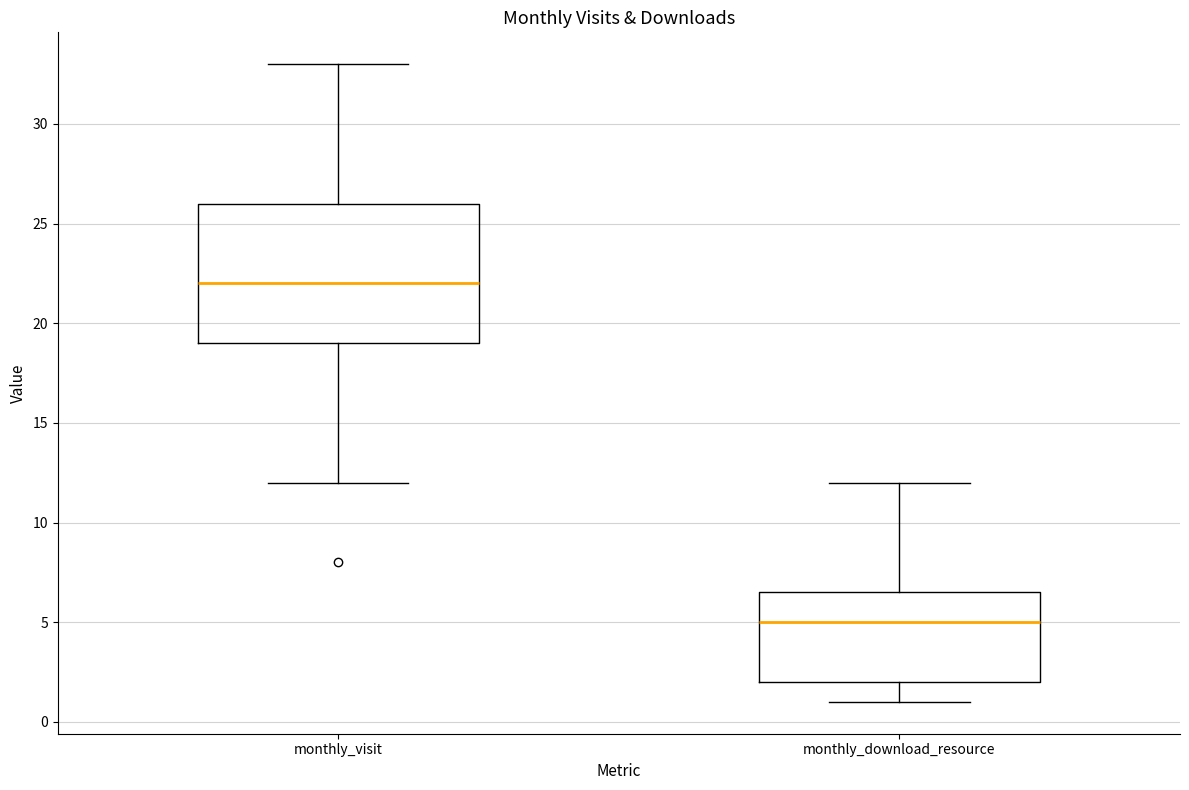

Which box is the tallest, from its lower edge to its upper edge?

monthly_visit